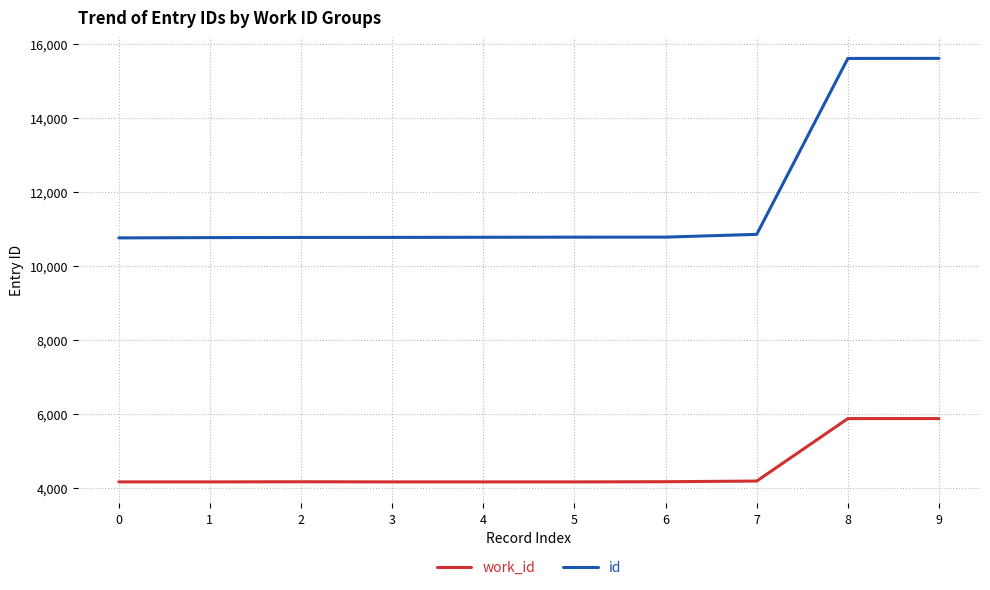

What is the maximum value shown in the chart?

15623